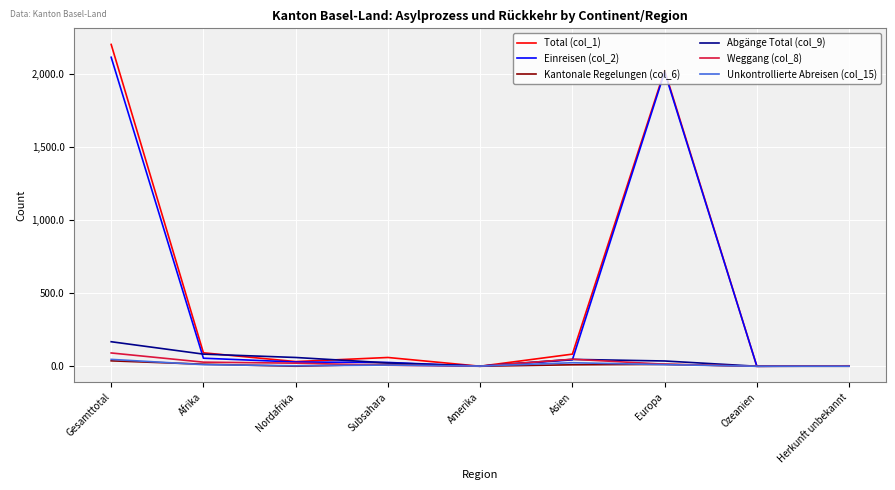

Which category has the highest value across all series?

Gesamttotal